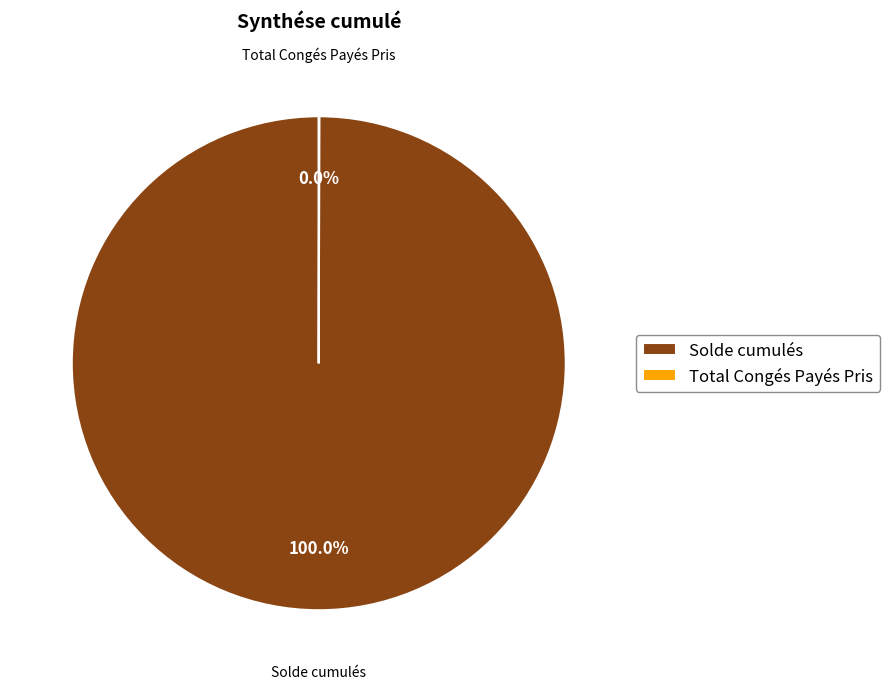

Which slice is the largest?

Solde cumulés